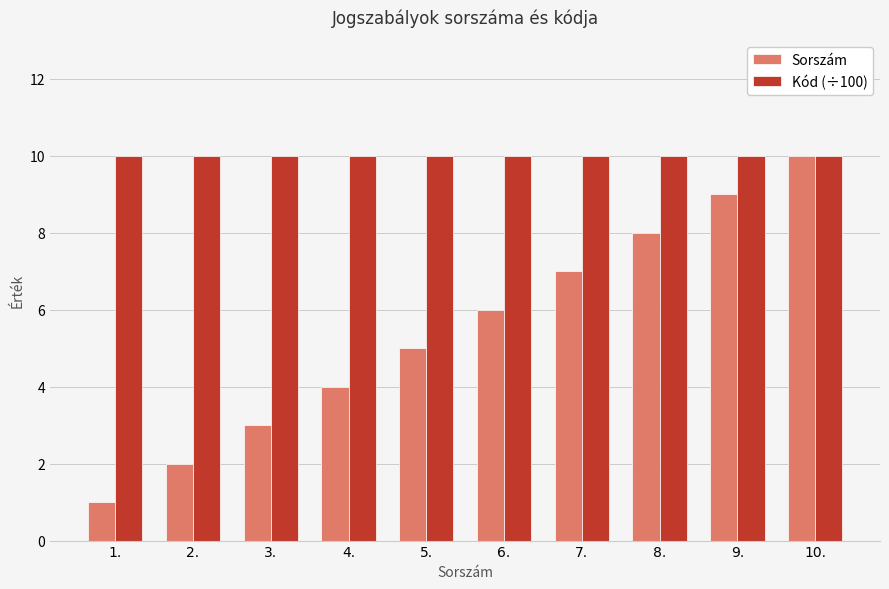

Which series has the widest spread of values?

Sorszám